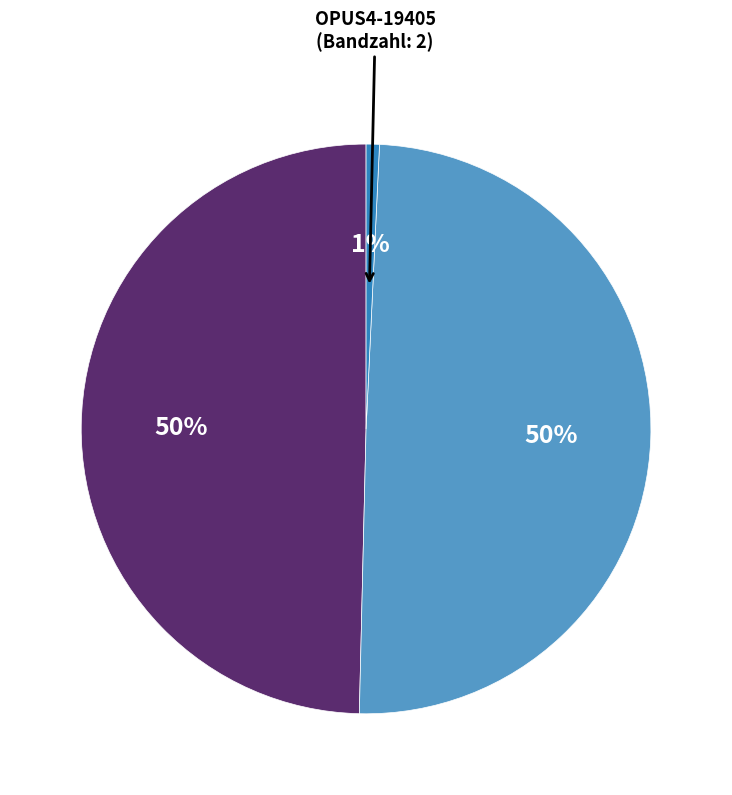

Is there a majority slice in this chart?

No